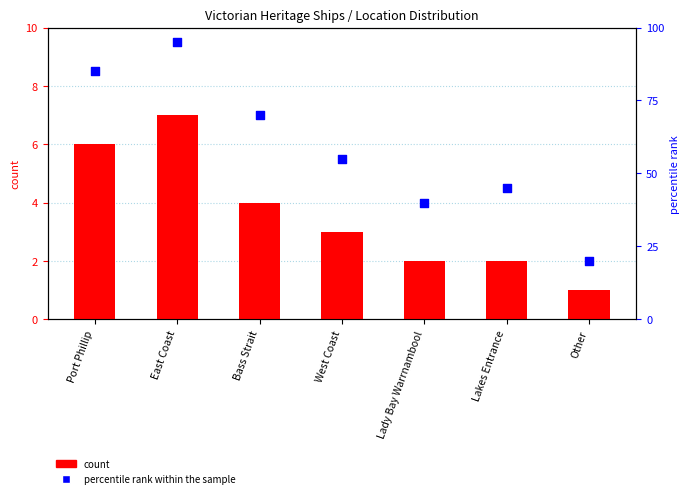

Which series has the largest total across all categories?

percentile rank within the sample